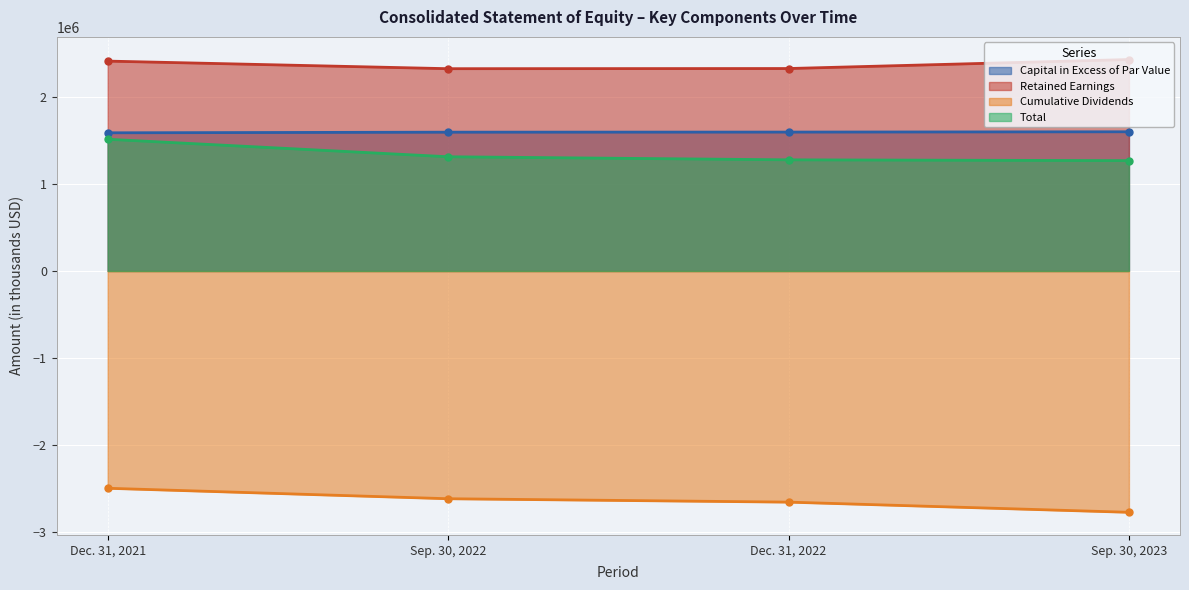

At which category does the chart reach its minimum across all series?

Sep. 30, 2023